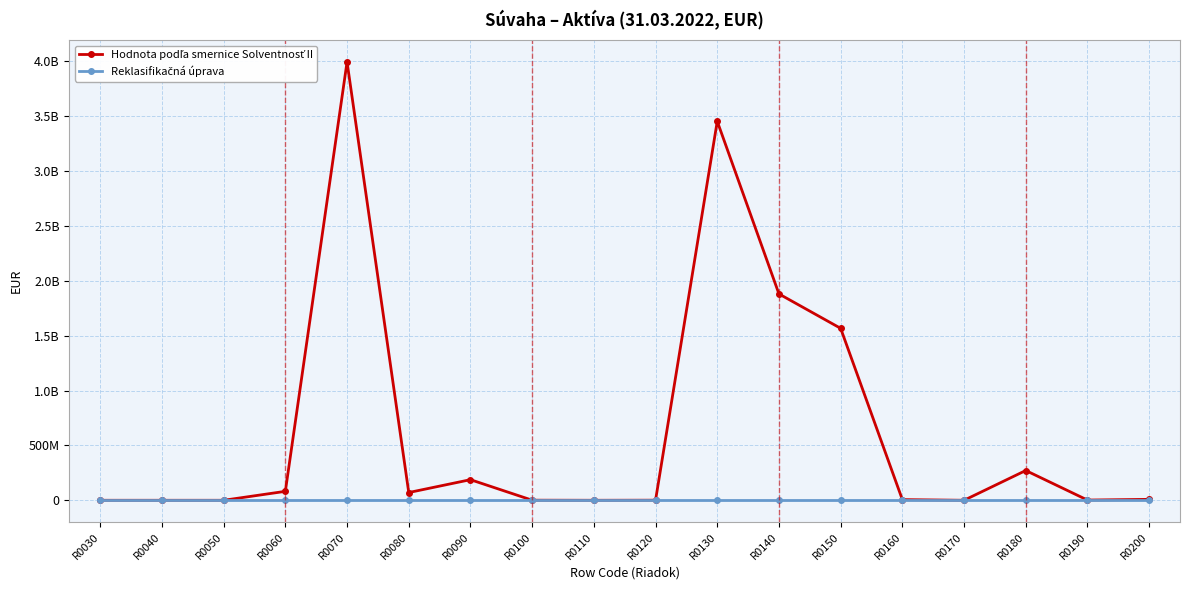

At which category does the chart reach its peak across all series?

R0070